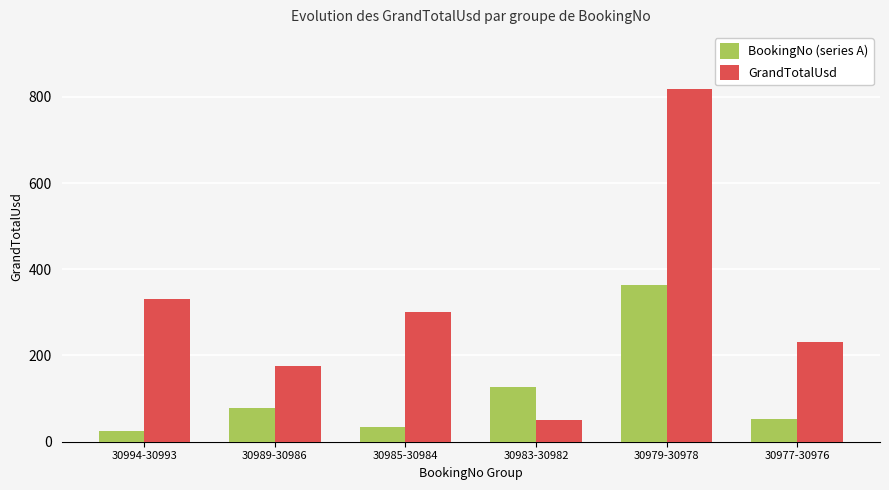

Rank the categories by GrandTotalUsd value from highest to lowest.

30979-30978, 30994-30993, 30985-30984, 30977-30976, 30989-30986, 30983-30982